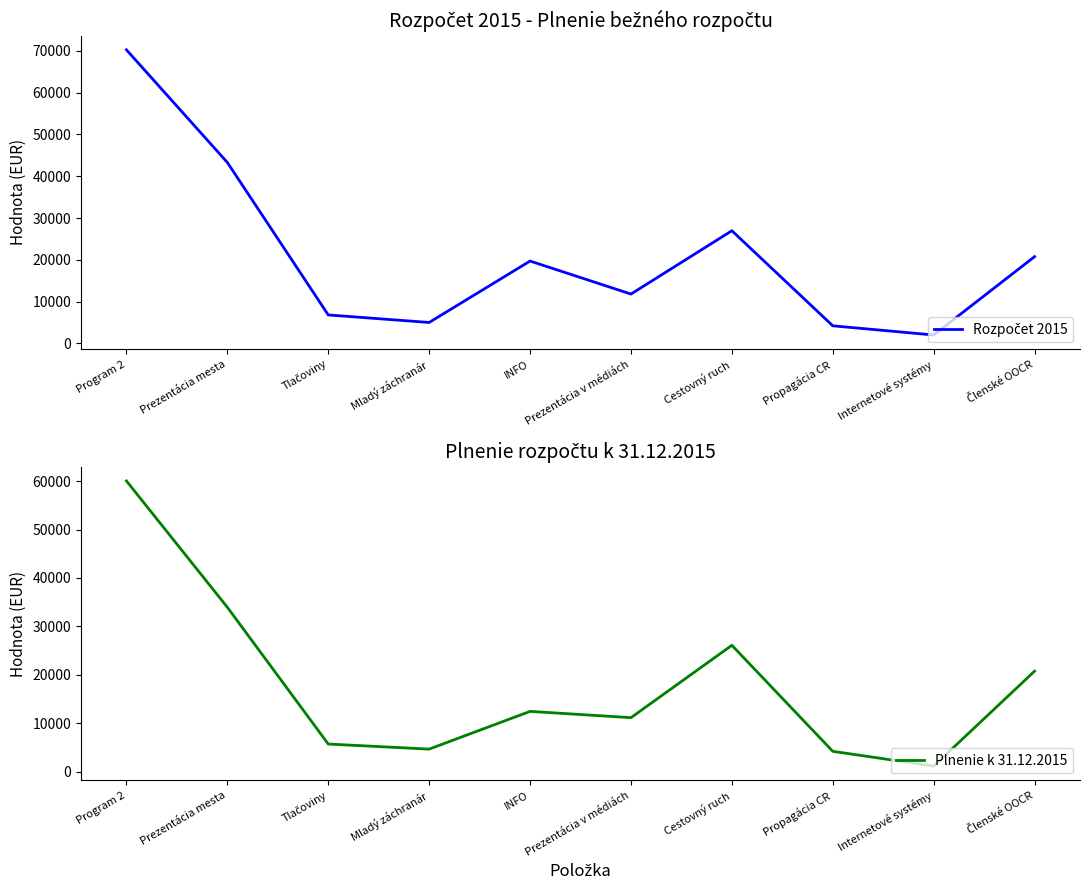

Between Mladý záchranár and INFO, which series saw the biggest shift?

Rozpočet 2015